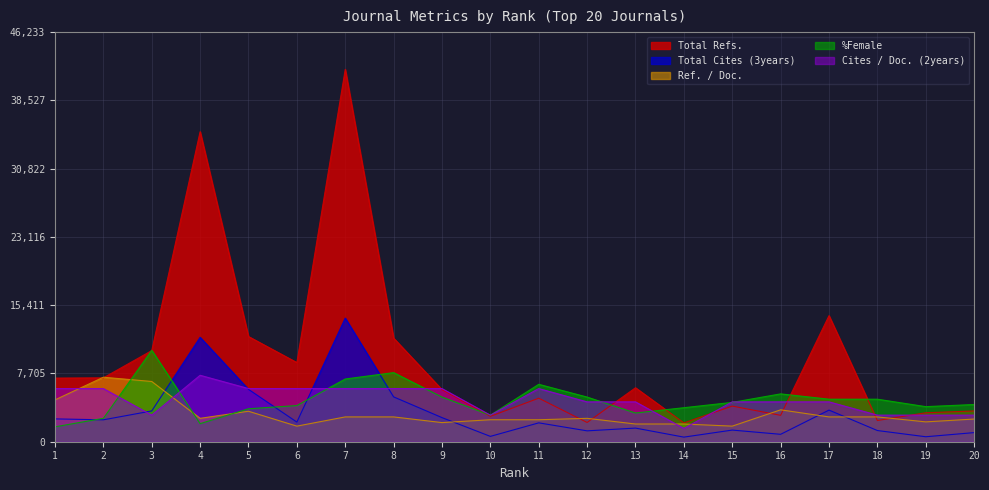

Is it true that Total Refs. equals 2393 at 18?

True